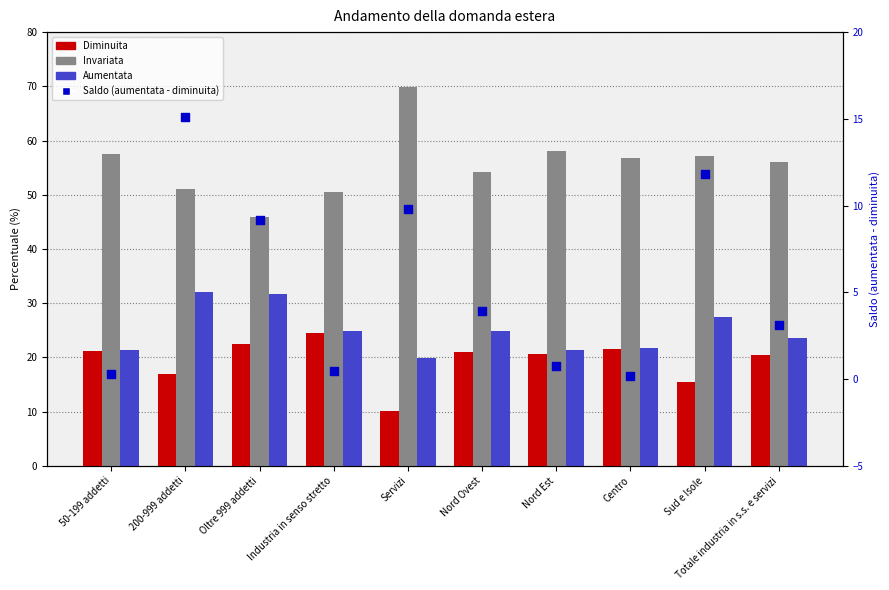

What is the total value across all series at Industria in senso stretto?

100.5